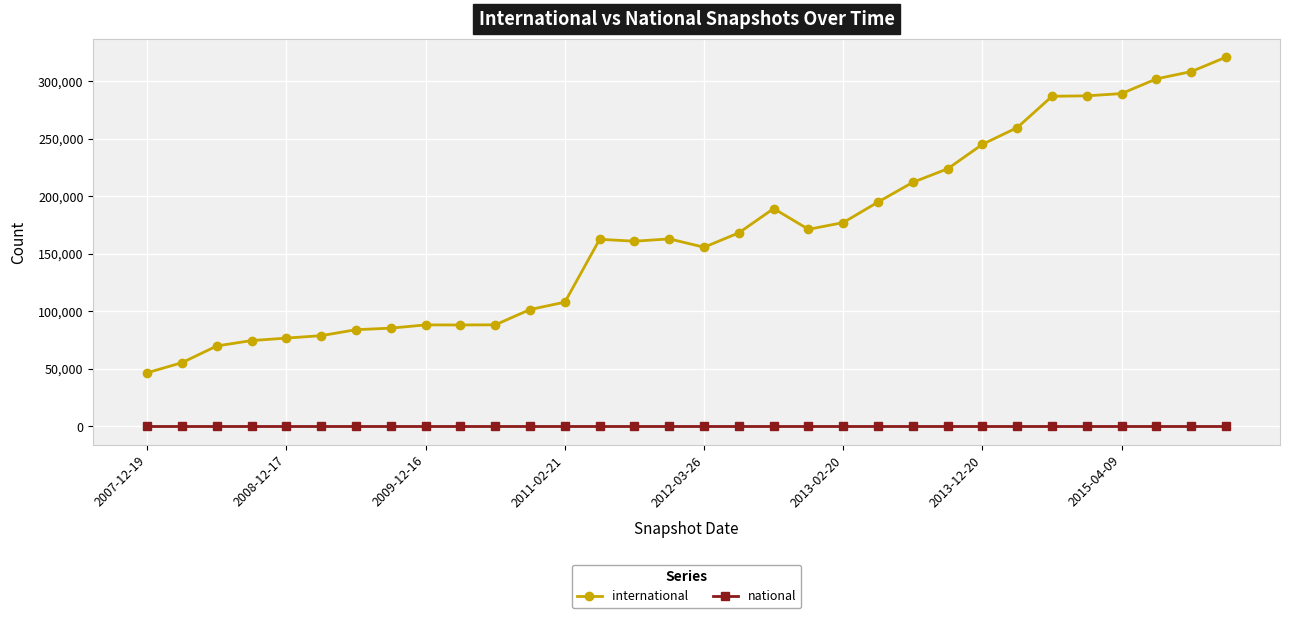

True or false: international has more than 0 interior local peaks.

True